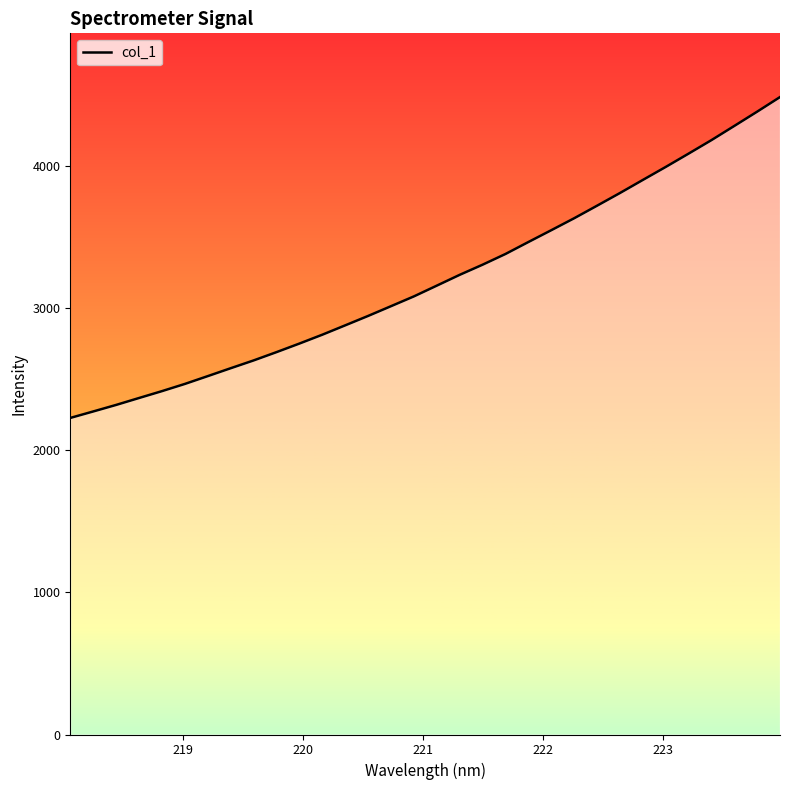

What is the smallest value displayed?

2227.2